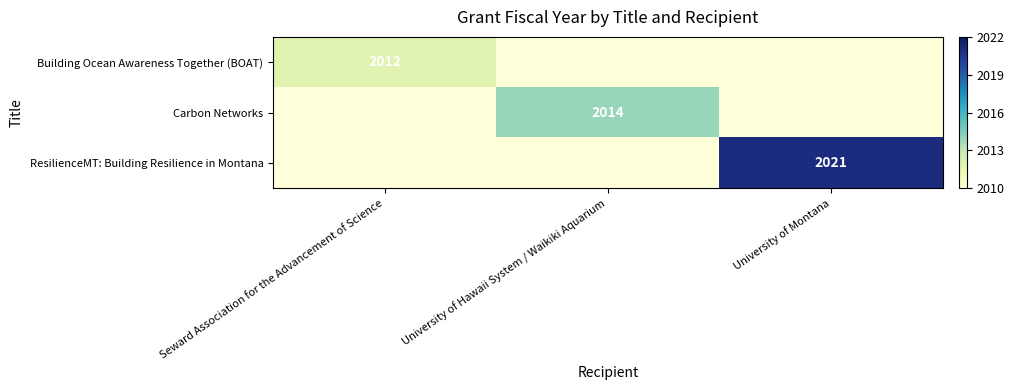

Between Seward Association for the Advancement of Science and University of Hawaii System / Waikiki Aquarium, which is larger?

Seward Association for the Advancement of Science